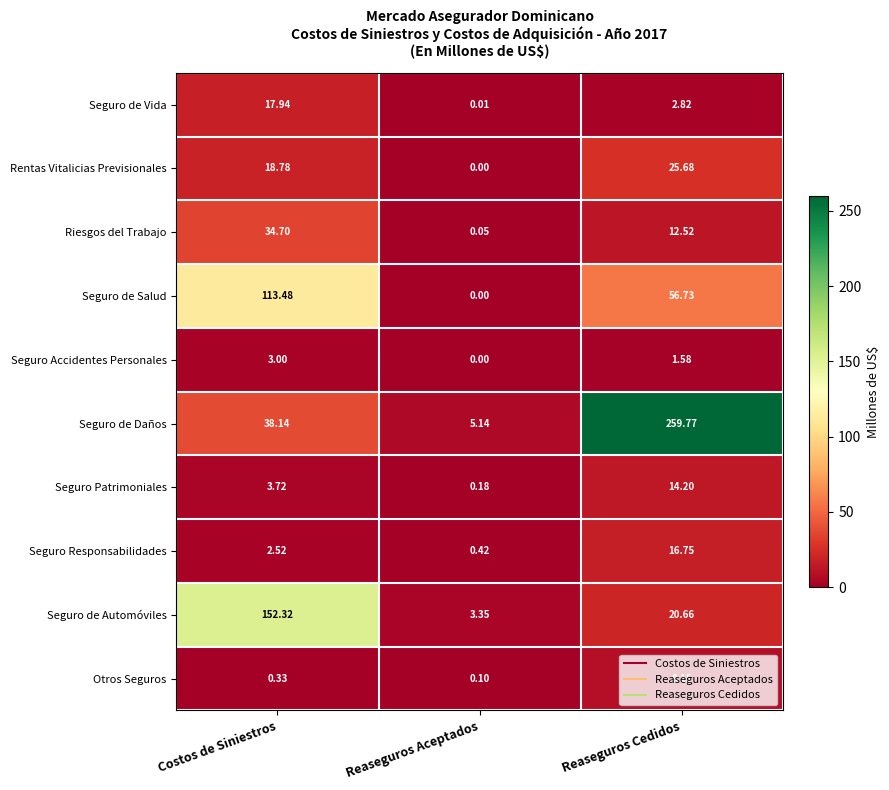

Between Reaseguros Aceptados and Reaseguros Cedidos, which series saw the biggest shift?

Seguro de Daños